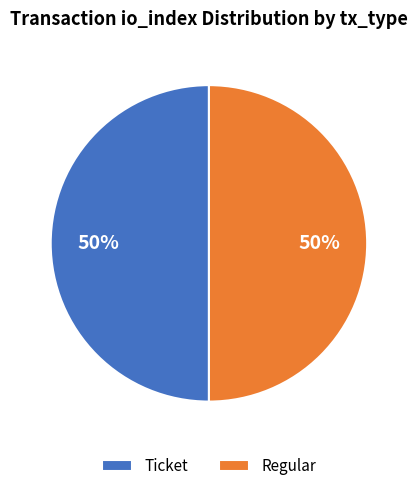

Do Regular and Ticket together represent more than half of the pie?

Yes